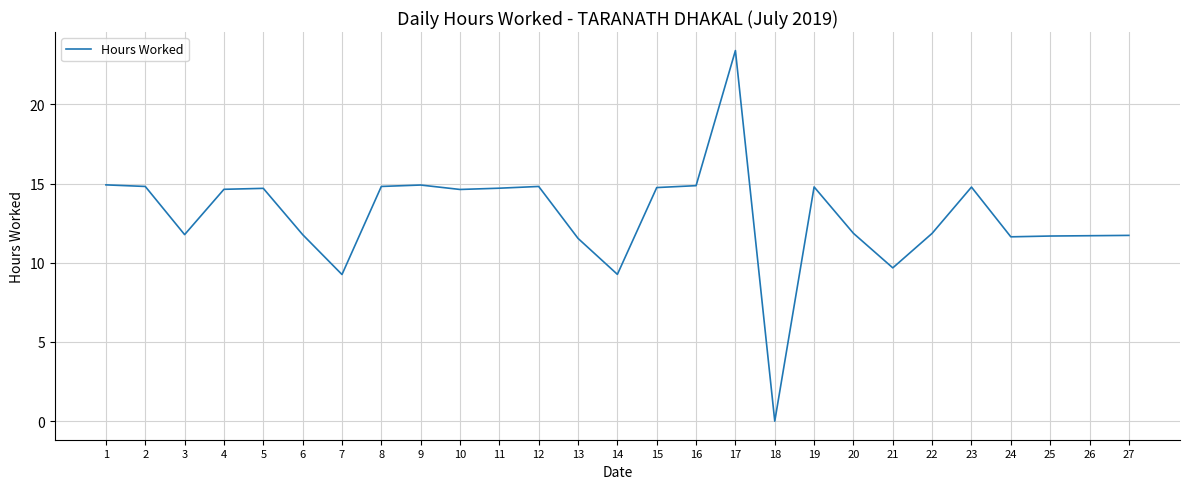

What is the difference between the maximum and minimum values?

23.4